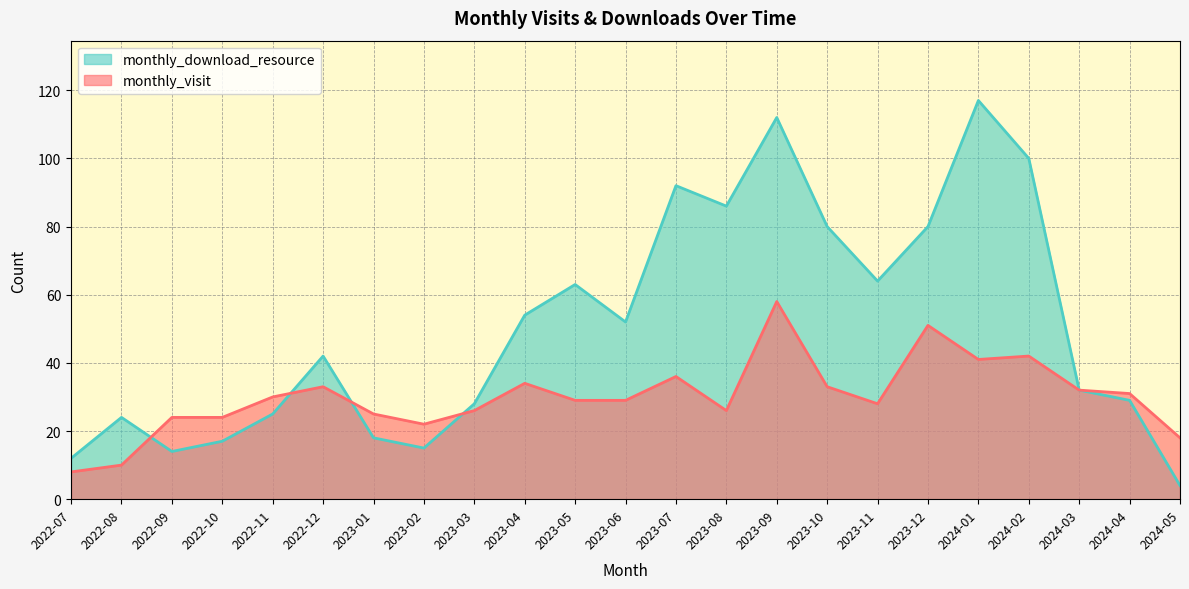

At 2023-04, list the series in order from smallest to largest.

monthly_visit, monthly_download_resource